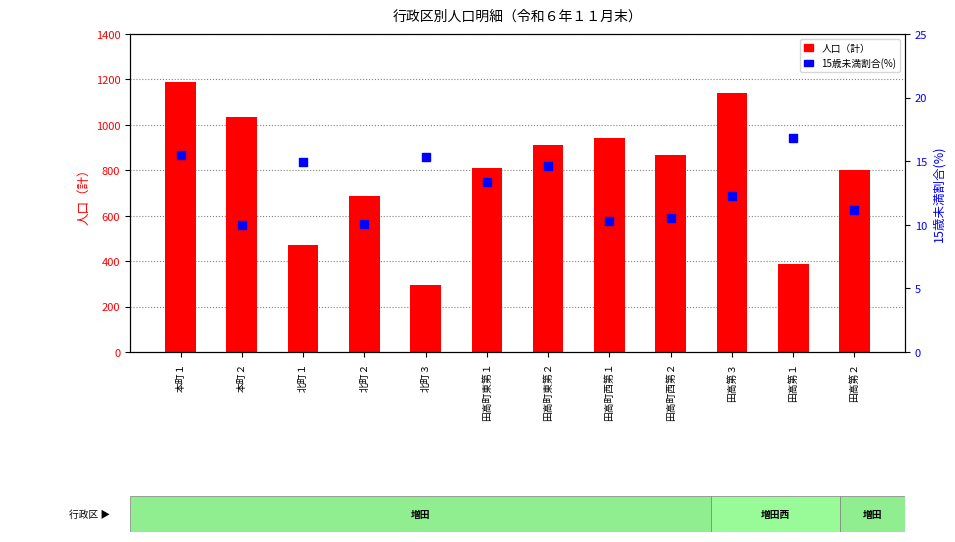

What is the total value across all series at 北町１?

483.9